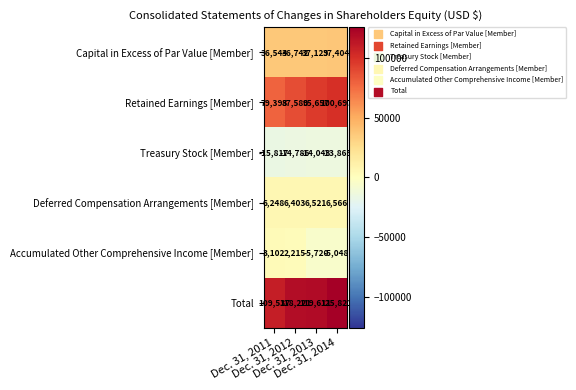

Count the number of data series in this chart.

6